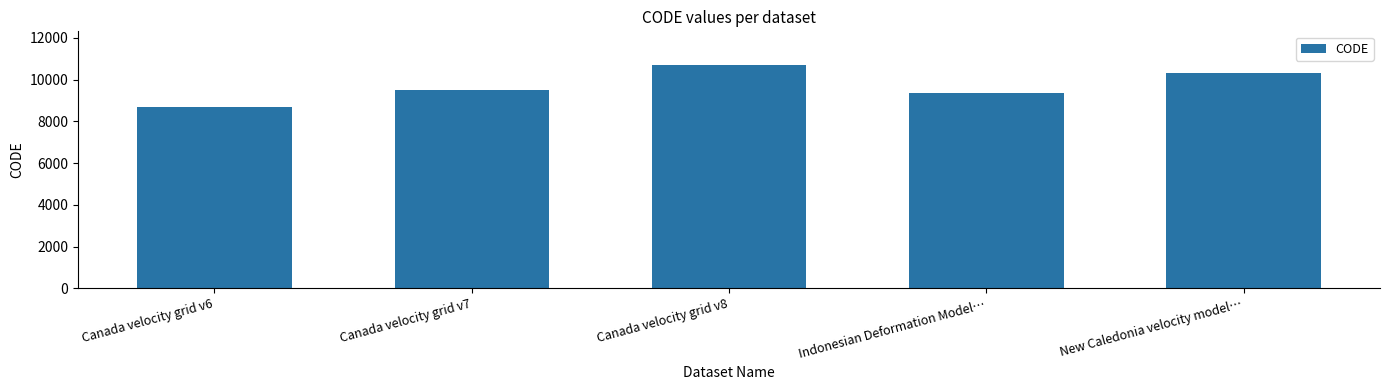

What is the maximum value shown in the chart?

10707